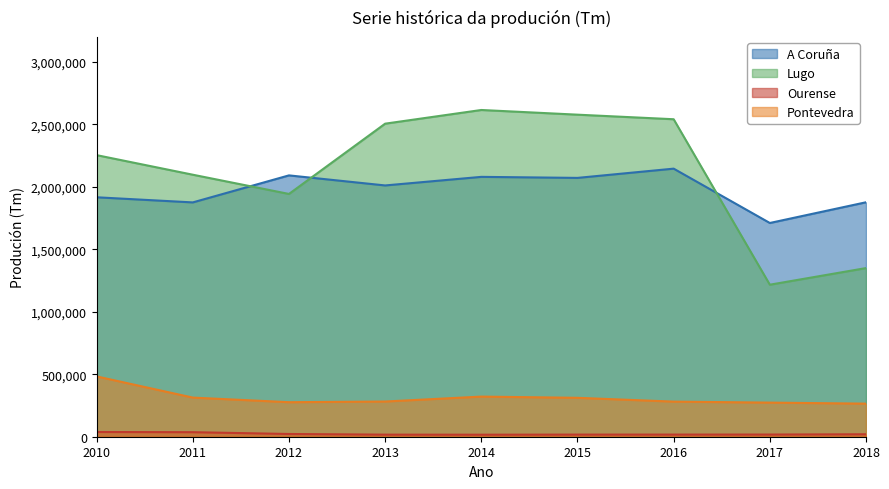

The value of A Coruña at 2010 is 1916790. True or false?

True